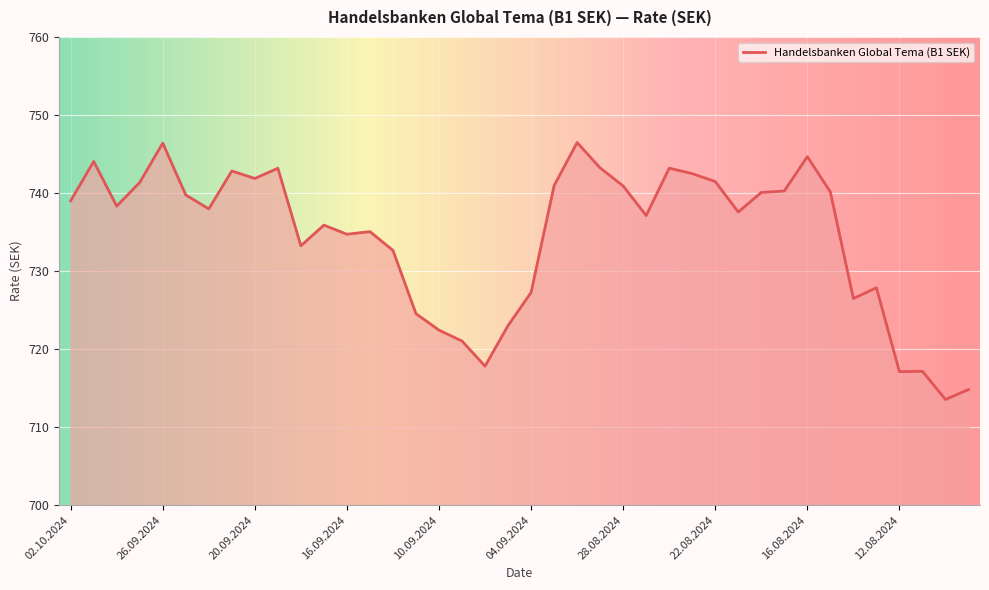

What is the greatest value displayed?

746.5